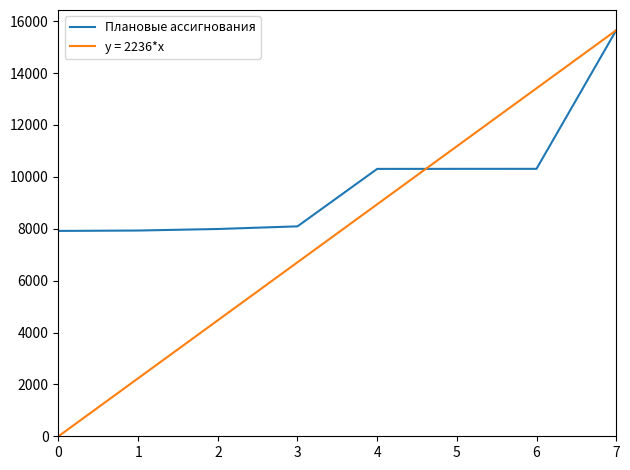

Which series changed the most between 4 and 7?

y = 2236*x